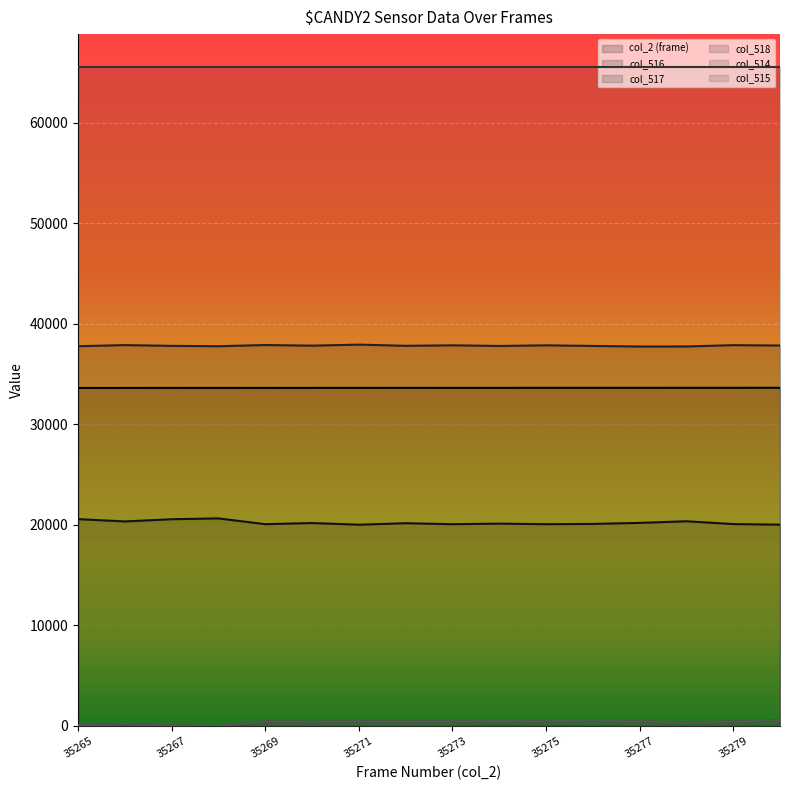

What is the sum of the col_515 values at 35276 and 35274?

1015.3